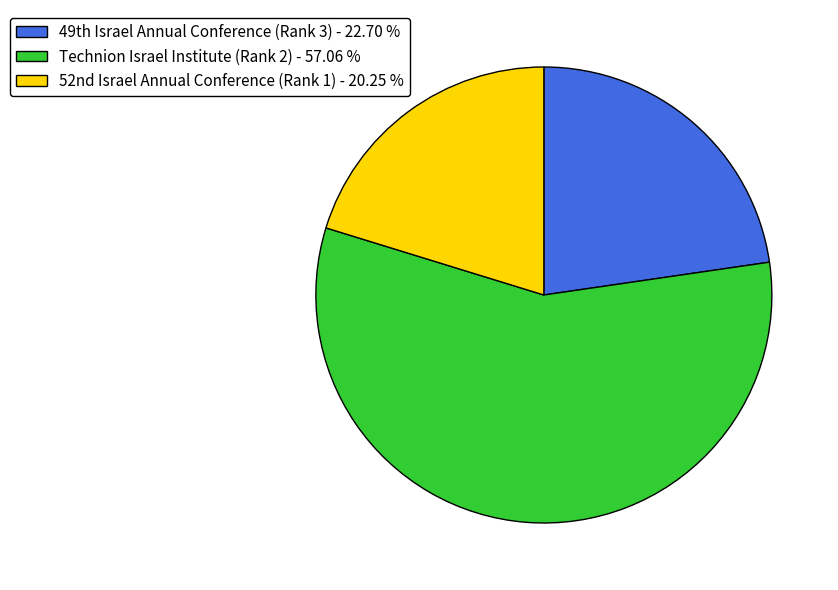

Which slice is the largest?

Technion Israel Institute (Rank 2)